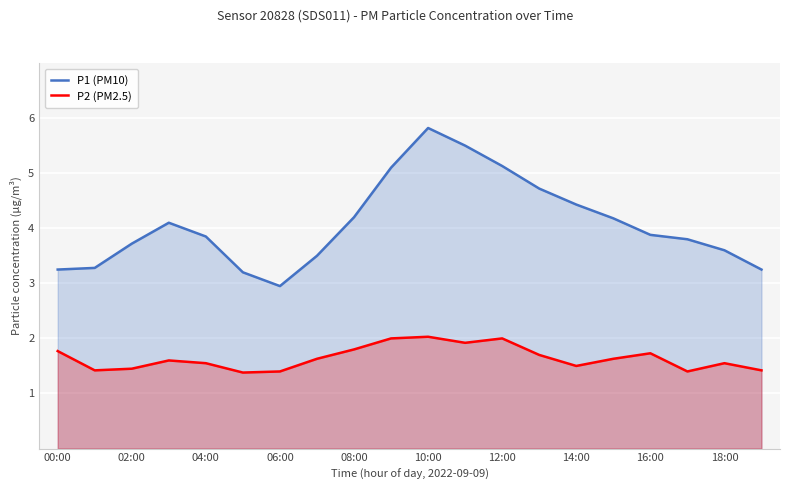

Rank the series at 06:00 from lowest to highest value.

P2 (PM2.5), P1 (PM10)